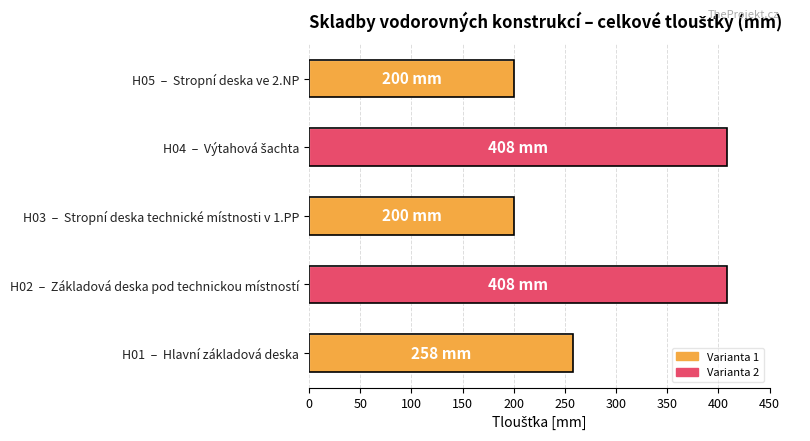

Which has a higher value, H02  –  Základová deska pod technickou místností or H01  –  Hlavní základová deska?

H02  –  Základová deska pod technickou místností